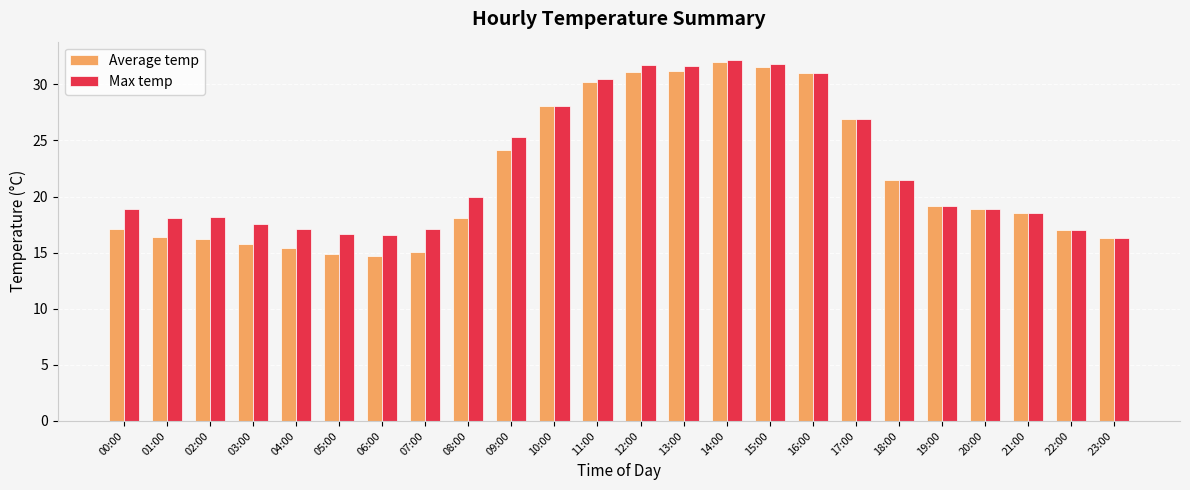

Count the number of categories in the chart.

24